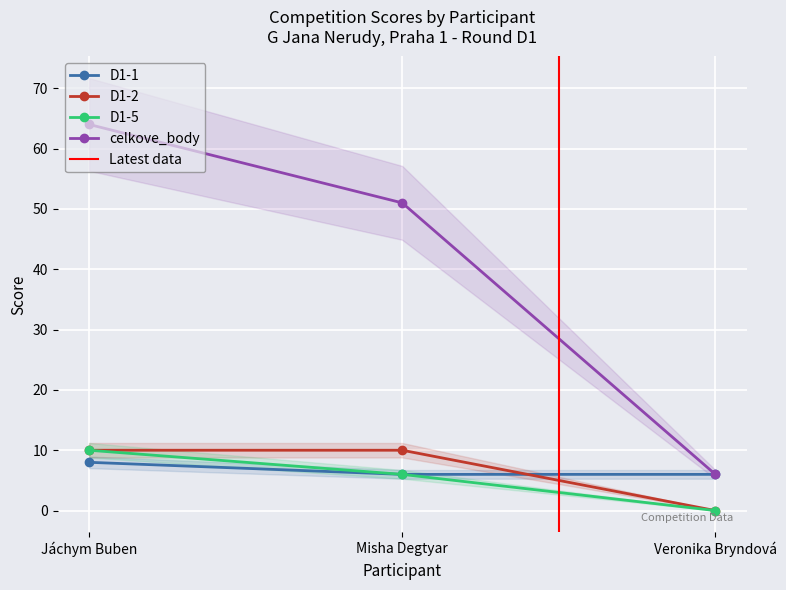

What is the difference between the maximum and minimum values in the D1-1 series?

2